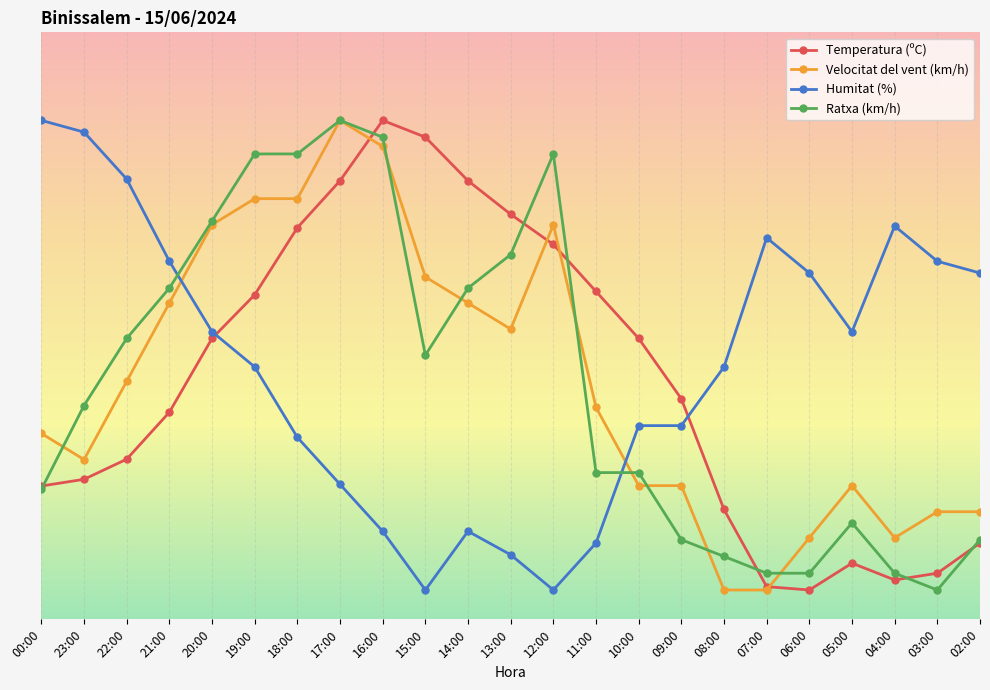

What is the difference between the maximum and minimum values in the Temperatura (ºC) series?

80.0